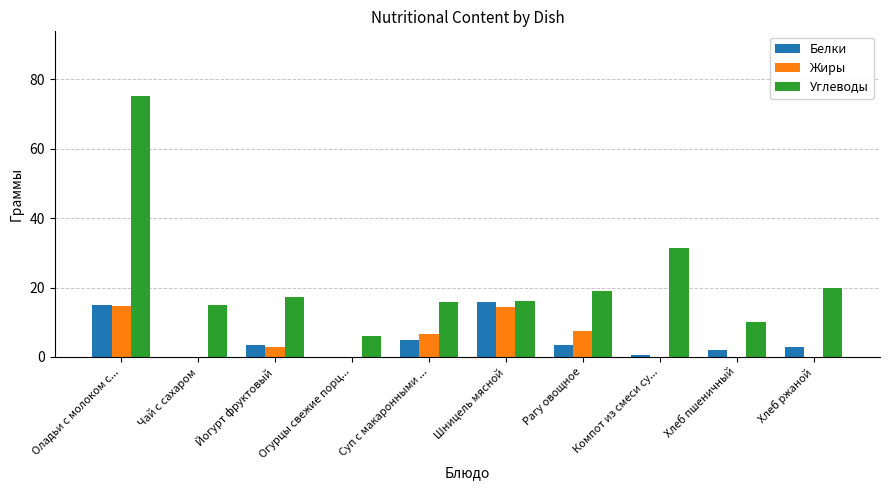

Read the Белки value at Шницель мясной.

15.9